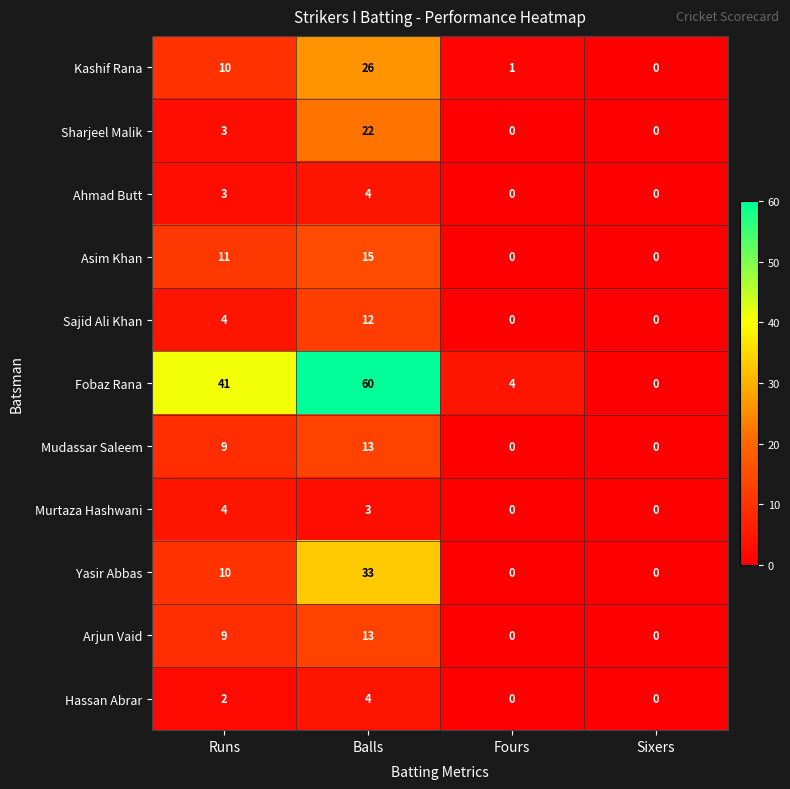

Between Balls and Sixers, which series saw the biggest shift?

Fobaz Rana